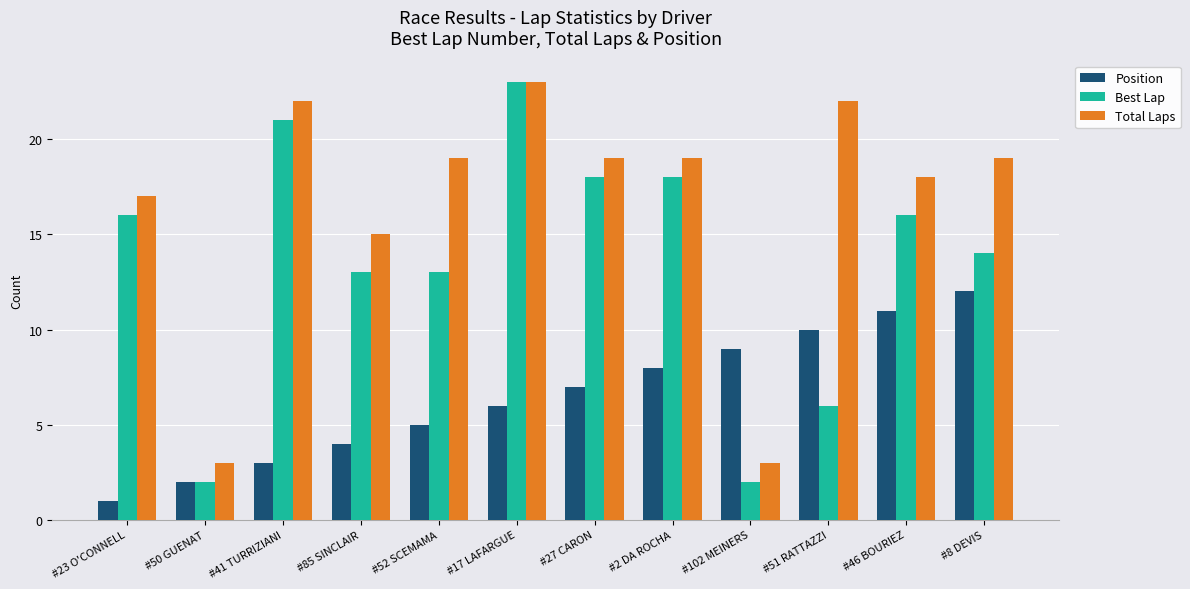

What is the label of the 8th bar from the left?

#2 DA ROCHA